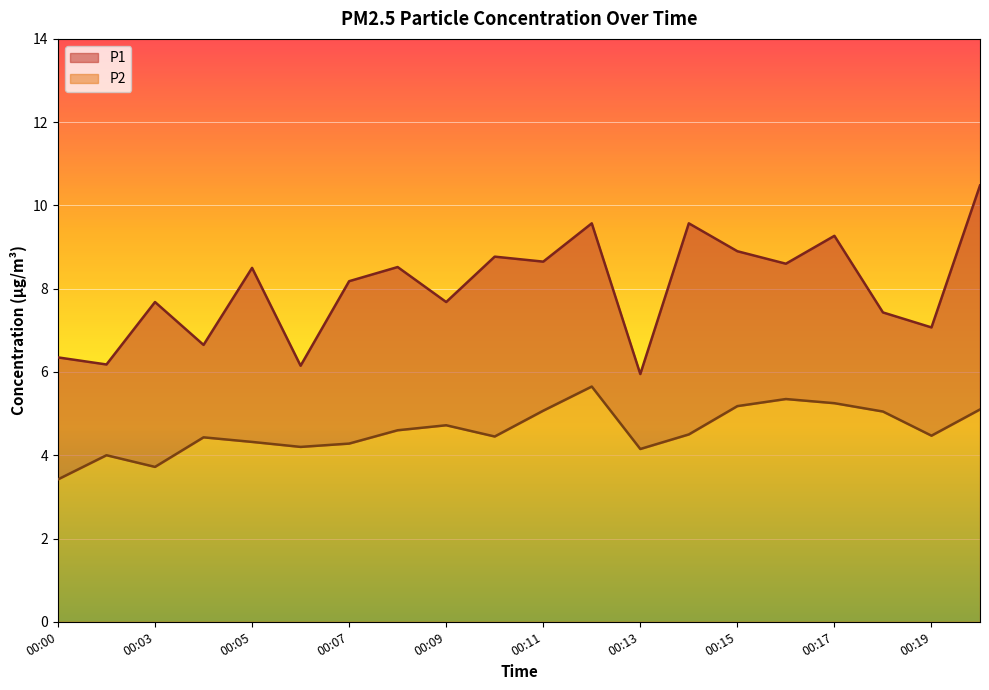

How many lines are shown in the chart?

2